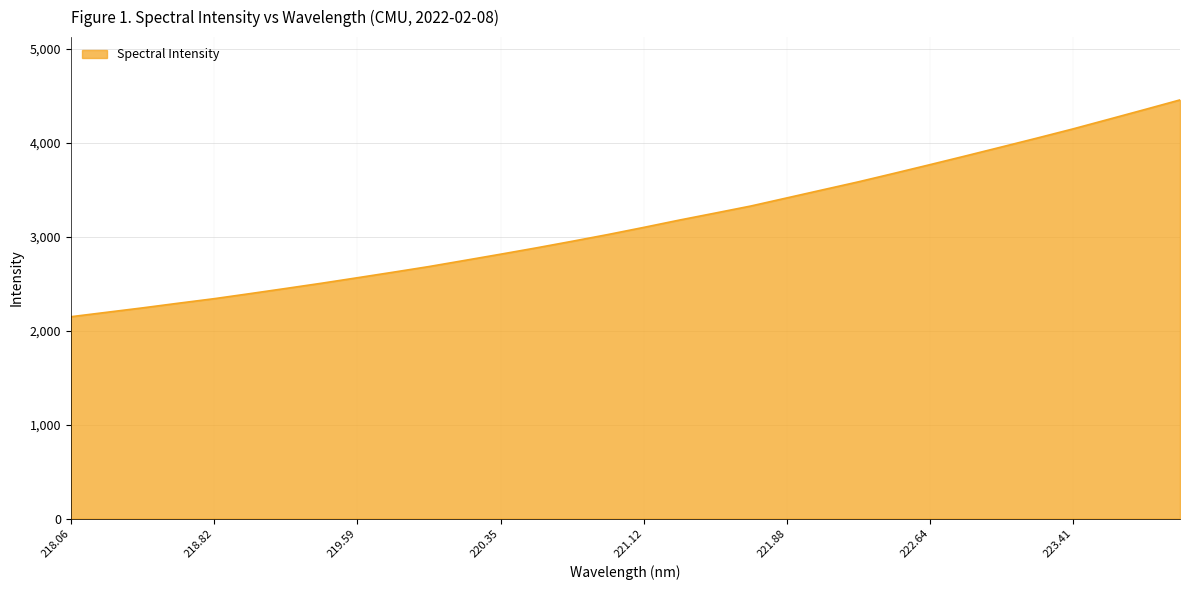

True or false: the data has more than 2 interior local peaks.

False